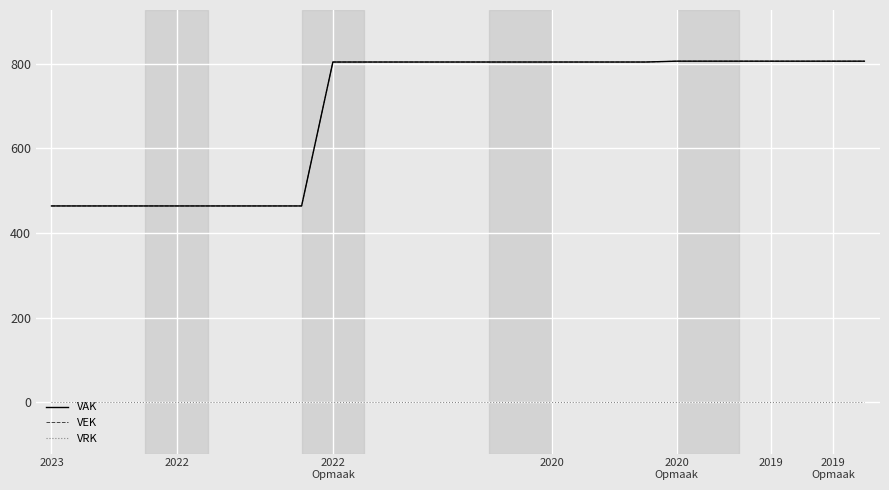

True or false: VRK and VAK cross at least once.

False